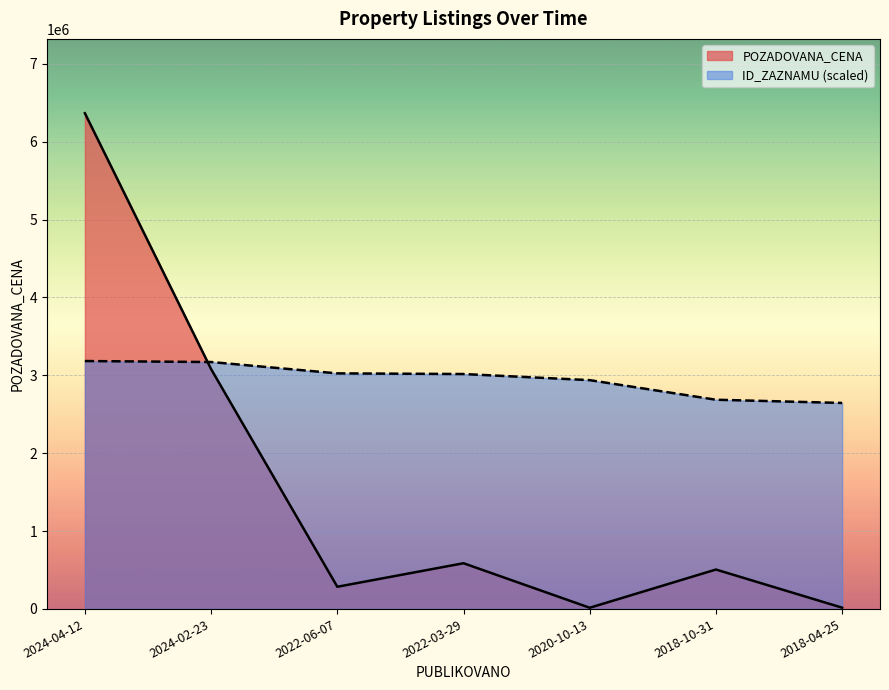

At 2022-06-07, list the series in order from smallest to largest.

POZADOVANA_CENA, ID_ZAZNAMU (scaled)